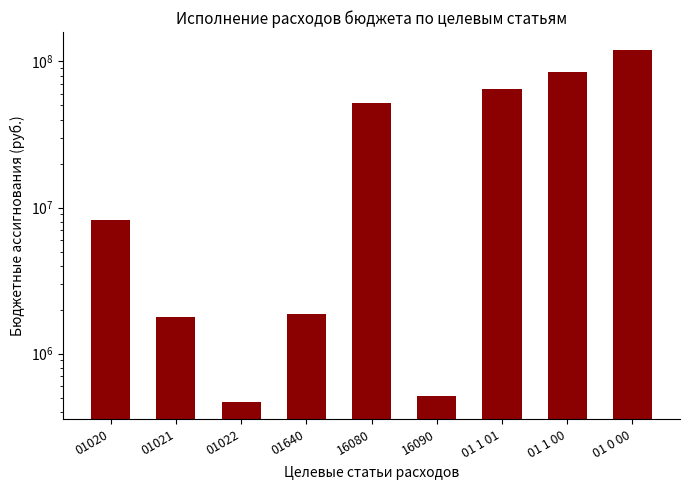

How many series are shown in this chart?

1